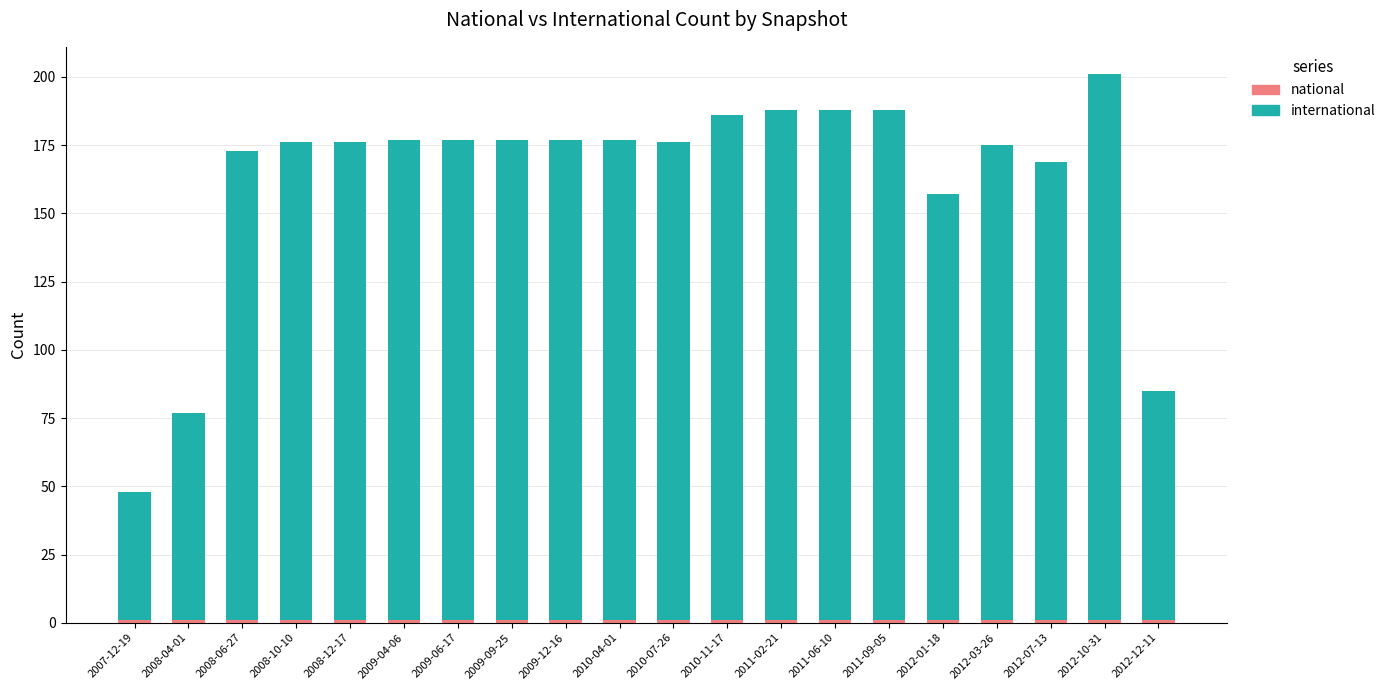

At which category is the sum across all series the highest?

2012-10-31